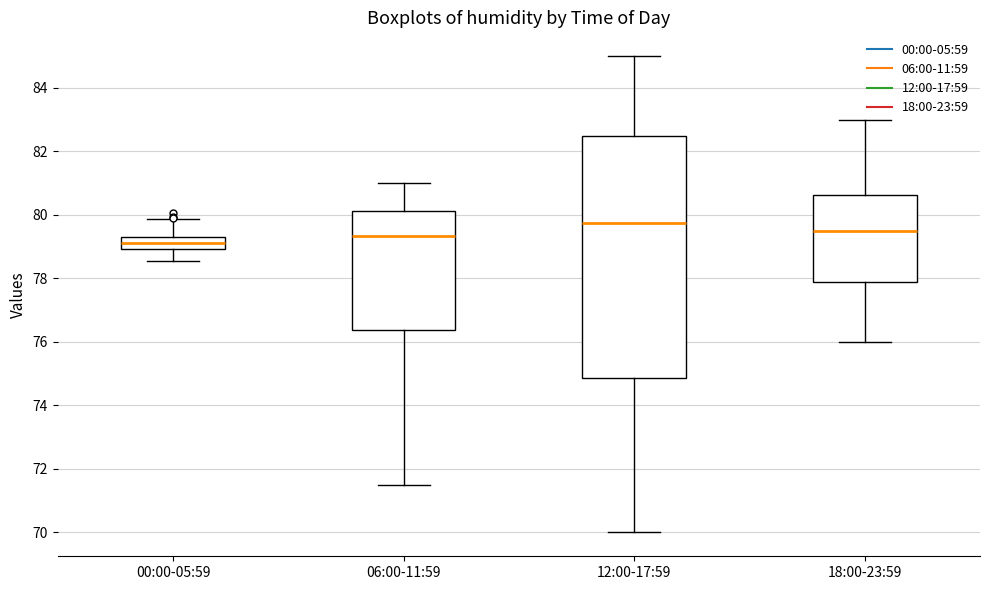

Reading left to right, transcribe this box plot: for each box, give where its median line is, the range the box spans, and where its two whiskers end, as read against the y-axis. The values are not printed on the chart, so give them approximately, as read against the axis.

00:00-05:59: median 79.2, box 79.0 to 79.4, whiskers 78.6 to 79.8
06:00-11:59: median 79.4, box 76.4 to 80.2, whiskers 71.6 to 81.0
12:00-17:59: median 79.8, box 74.8 to 82.6, whiskers 70.0 to 85.0
18:00-23:59: median 79.6, box 77.8 to 80.6, whiskers 76.0 to 83.0